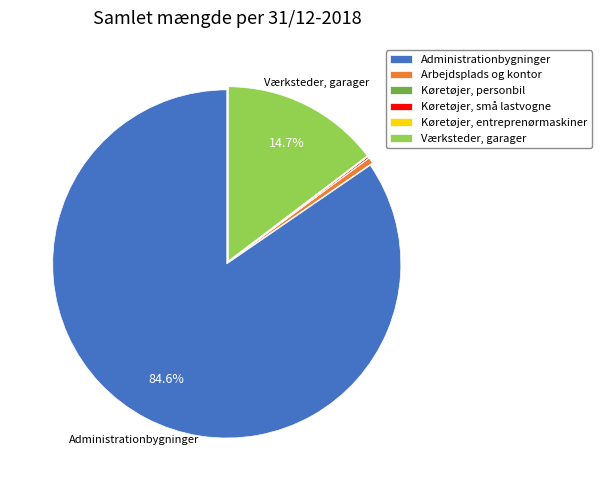

Is there a majority slice in this chart?

Yes